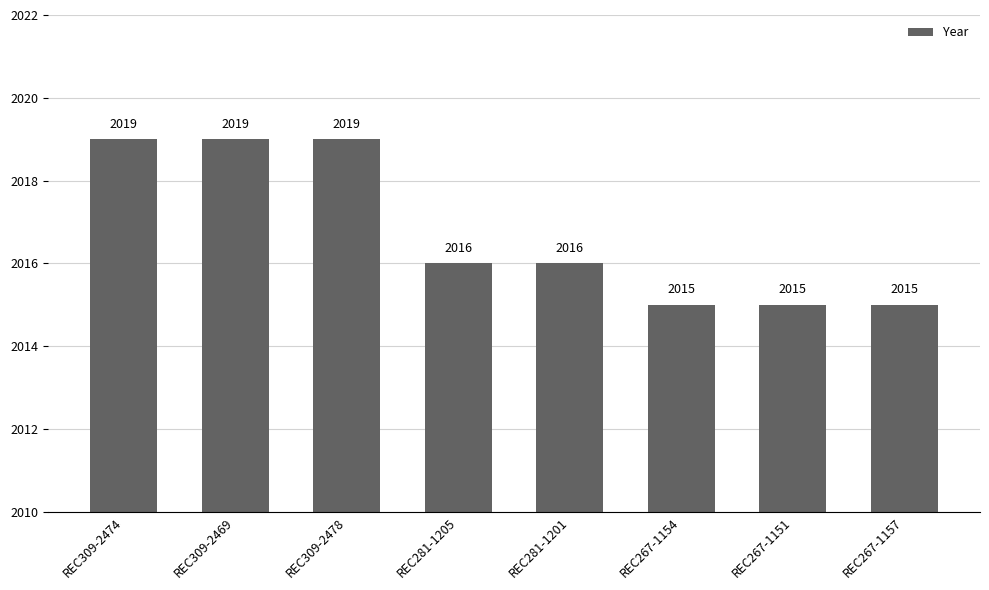

The chart shows a value of 3453 at REC267-1154. True or false?

False